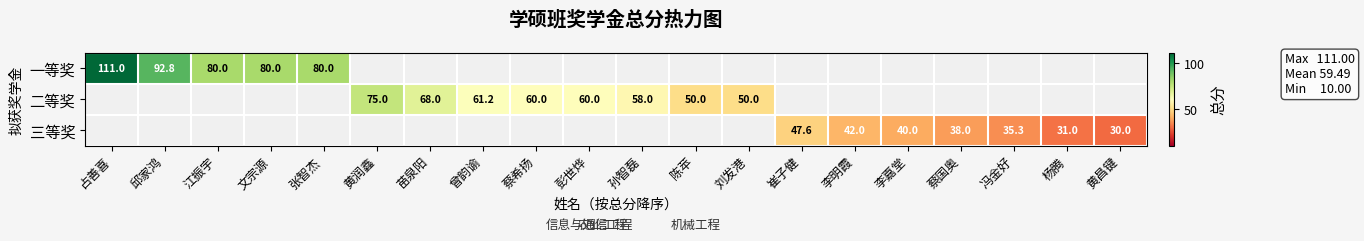

What is the smallest value displayed?

30.0